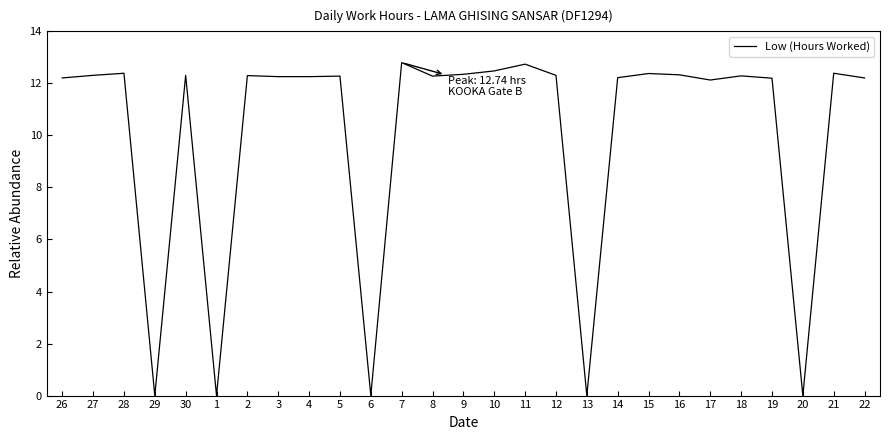

True or false: the data shows 21.0 at 14.

False